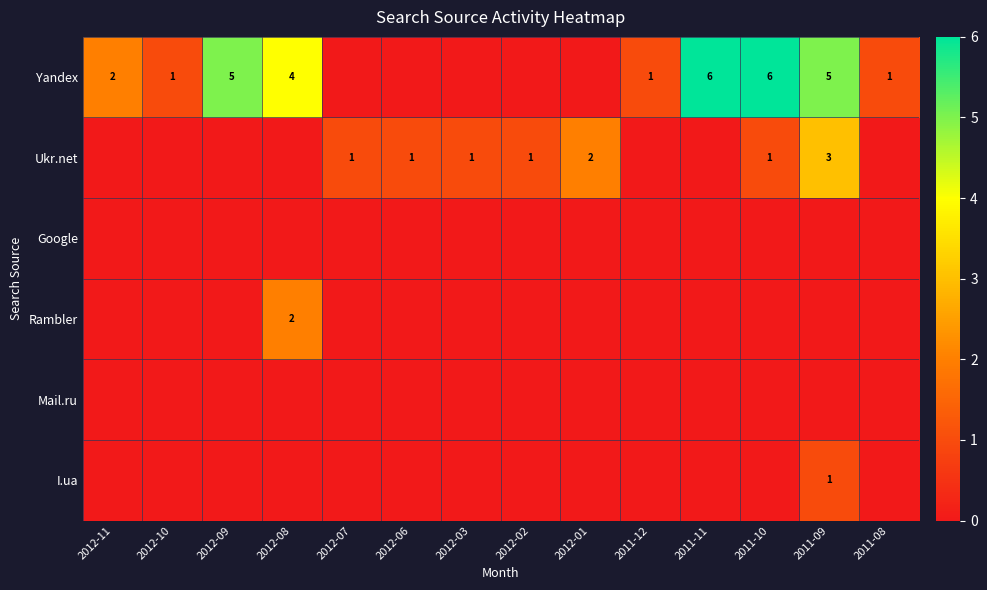

Which series has the largest total across all categories?

Yandex